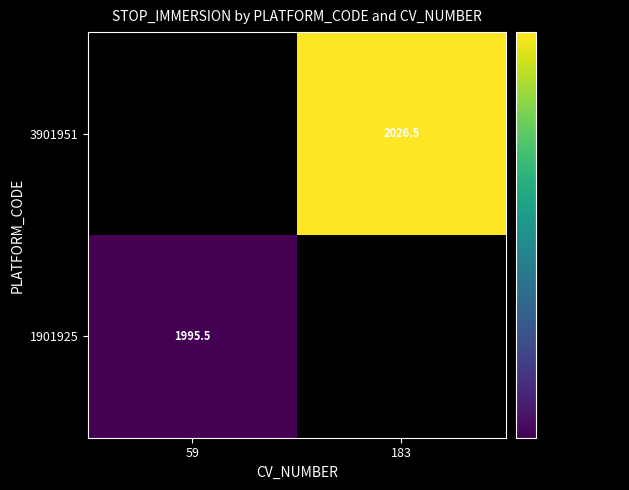

The value of 1901925 at 59 is 2911.8. True or false?

False